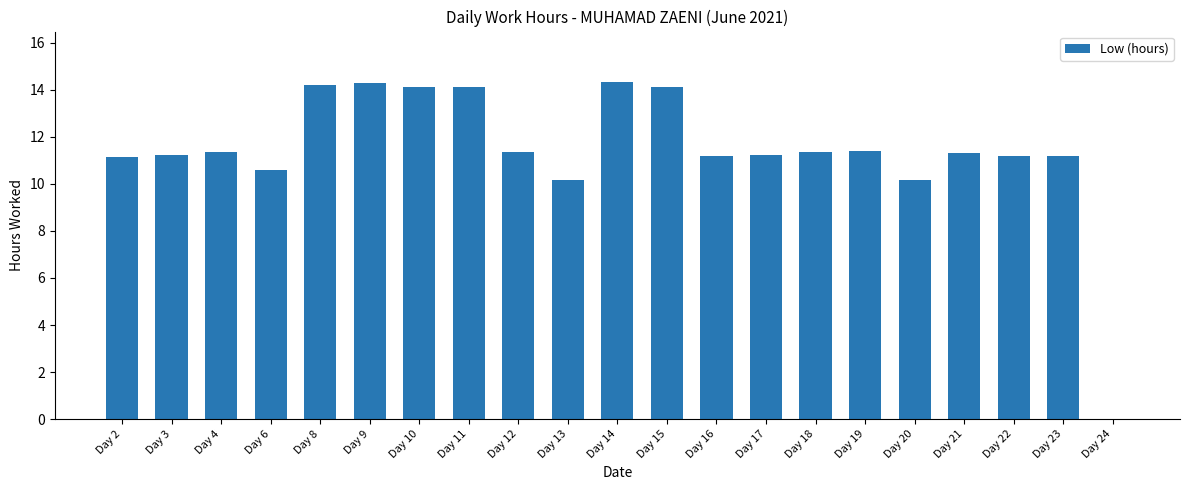

Between Day 20 and Day 17, which is larger?

Day 17